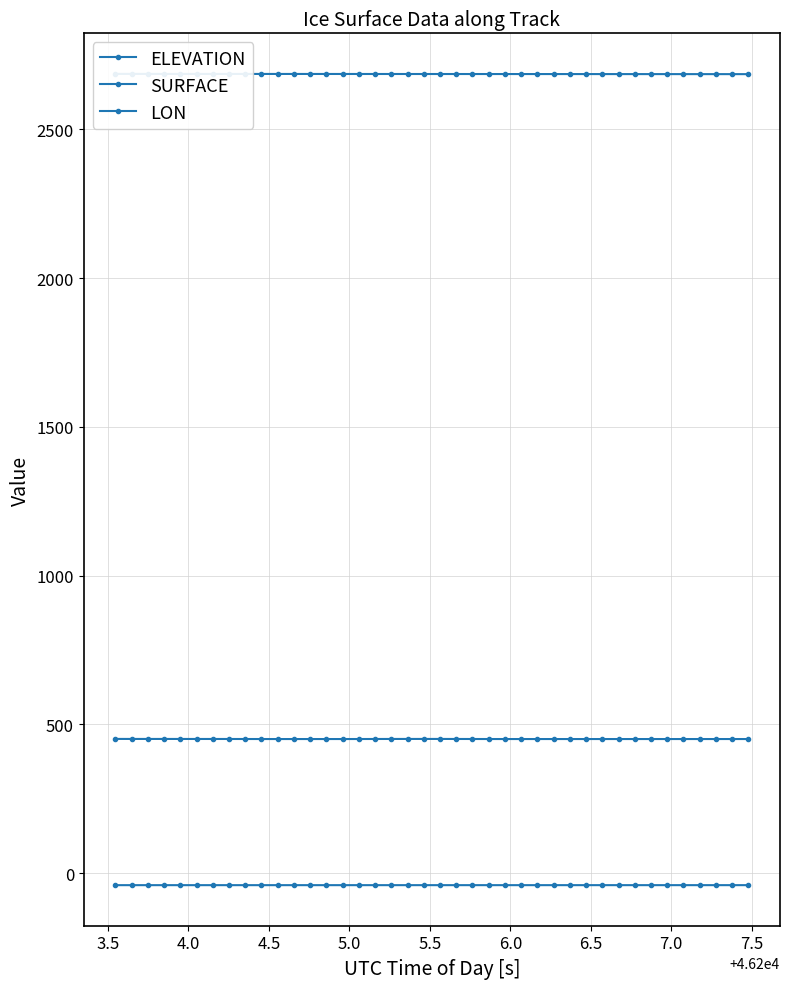

Reading right to left, list all the values displayed in this chart.

ELEVATION: 2685.5	2685.6	2685.6	2685.6	2685.6	2685.7	2685.7	2685.7	2685.7	2685.7	2685.8	2685.8	2685.8	2685.8	2685.9	2685.9	2685.9	2685.9	2686.0	2686.0	2686.0	2686.0	2686.0	2686.0	2686.1	2686.1	2686.1	2686.1	2686.1	2686.2	2686.2	2686.2	2686.2	2686.2	2686.3	2686.3	2686.3	2686.3	2686.3	2686.4
SURFACE: 450.7	450.7	450.7	450.7	450.7	450.7	450.7	450.7	450.7	450.7	450.7	450.7	450.7	450.7	450.7	450.7	450.7	450.8	450.9	451.0	451.0	451.0	450.9	450.9	450.8	450.7	450.7	450.7	450.7	450.7	450.7	450.8	450.9	450.9	450.9	450.9	451.0	451.0	451.0	451.1
LON: -40.4	-40.4	-40.4	-40.4	-40.4	-40.4	-40.4	-40.4	-40.4	-40.4	-40.4	-40.4	-40.4	-40.4	-40.4	-40.4	-40.4	-40.4	-40.4	-40.4	-40.5	-40.5	-40.5	-40.5	-40.5	-40.5	-40.5	-40.5	-40.5	-40.5	-40.5	-40.5	-40.5	-40.5	-40.5	-40.5	-40.5	-40.5	-40.5	-40.5